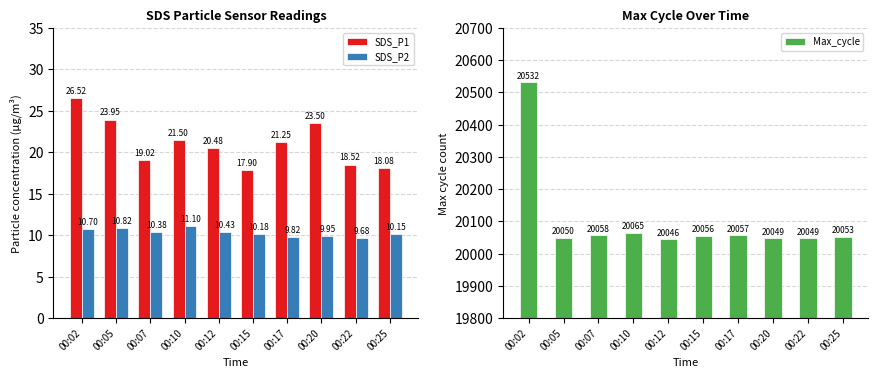

What is the value of the SDS_P1 bar at the 2nd from the left?

23.9